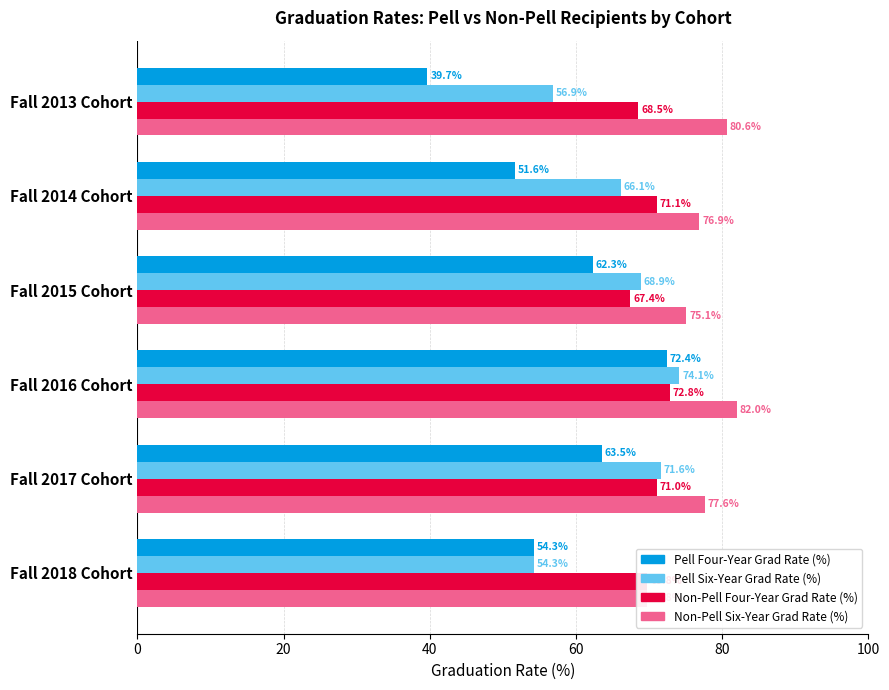

Is the value of Pell Six-Year Grad Rate (%) at Fall 2014 Cohort greater than the value of Non-Pell Four-Year Grad Rate (%) at Fall 2013 Cohort?

No